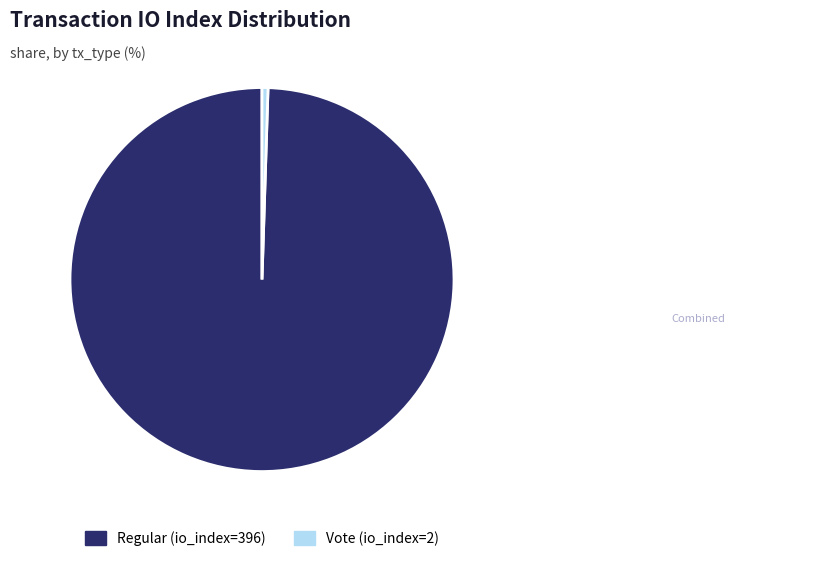

How many slices are in this pie chart?

2